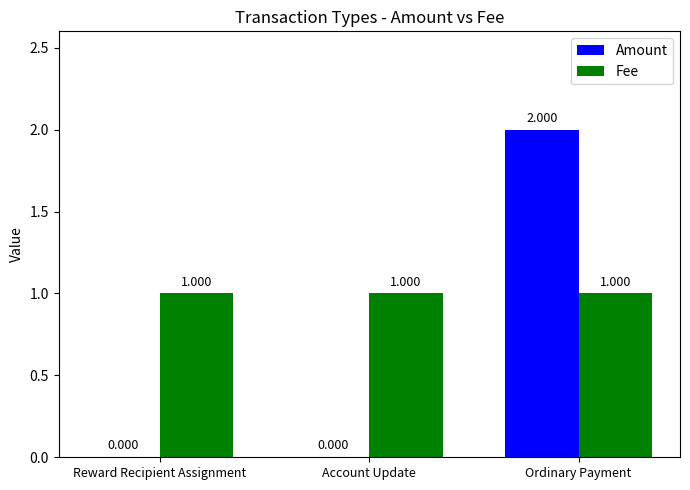

Which series changed the most between Reward Recipient Assignment and Ordinary Payment?

Amount